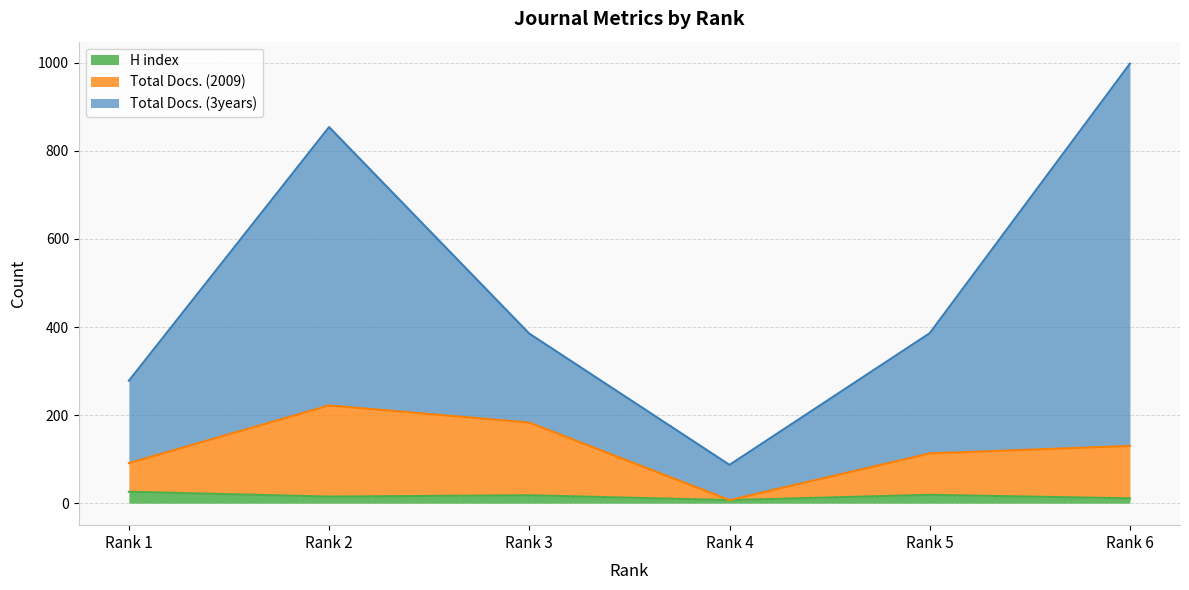

At how many categories does at least one series exceed 290?

4